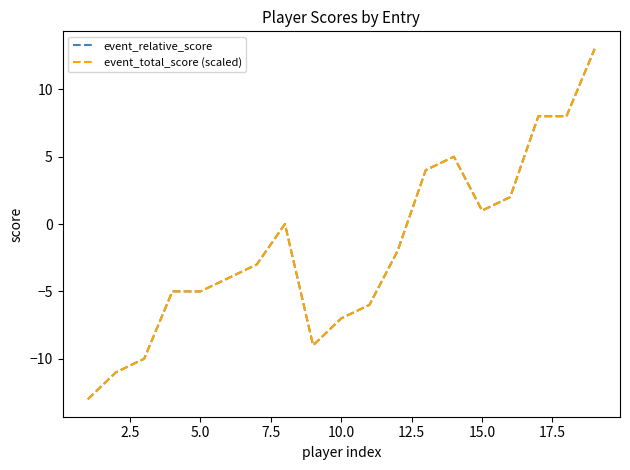

Does the chart display data point markers on the line(s)?

No